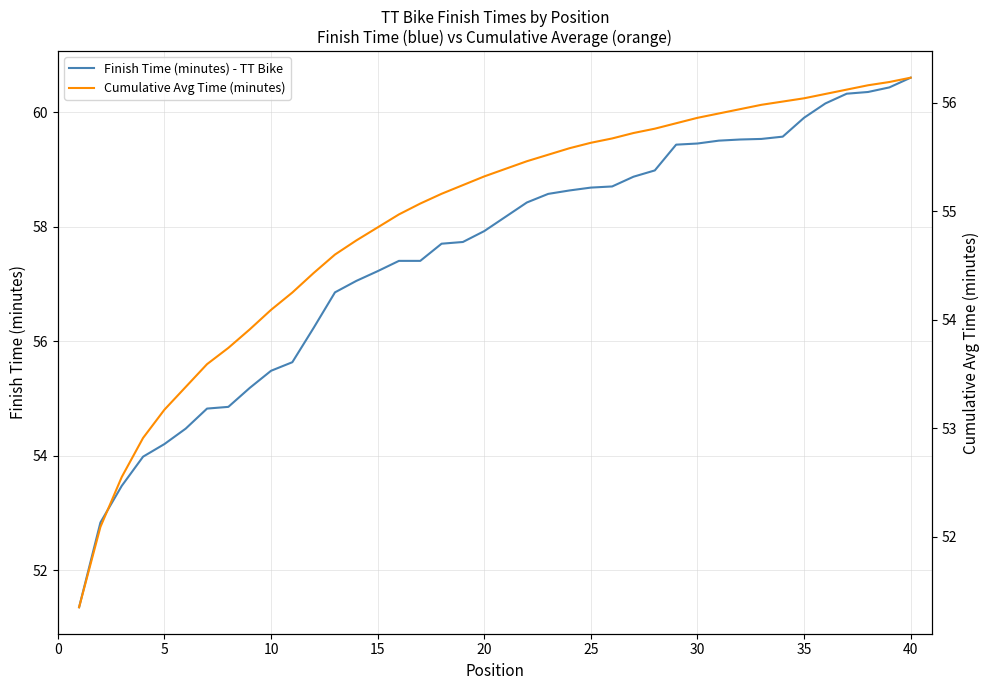

True or false: Finish Time (minutes) - TT Bike and Cumulative Avg Time (minutes) cross at least once.

False